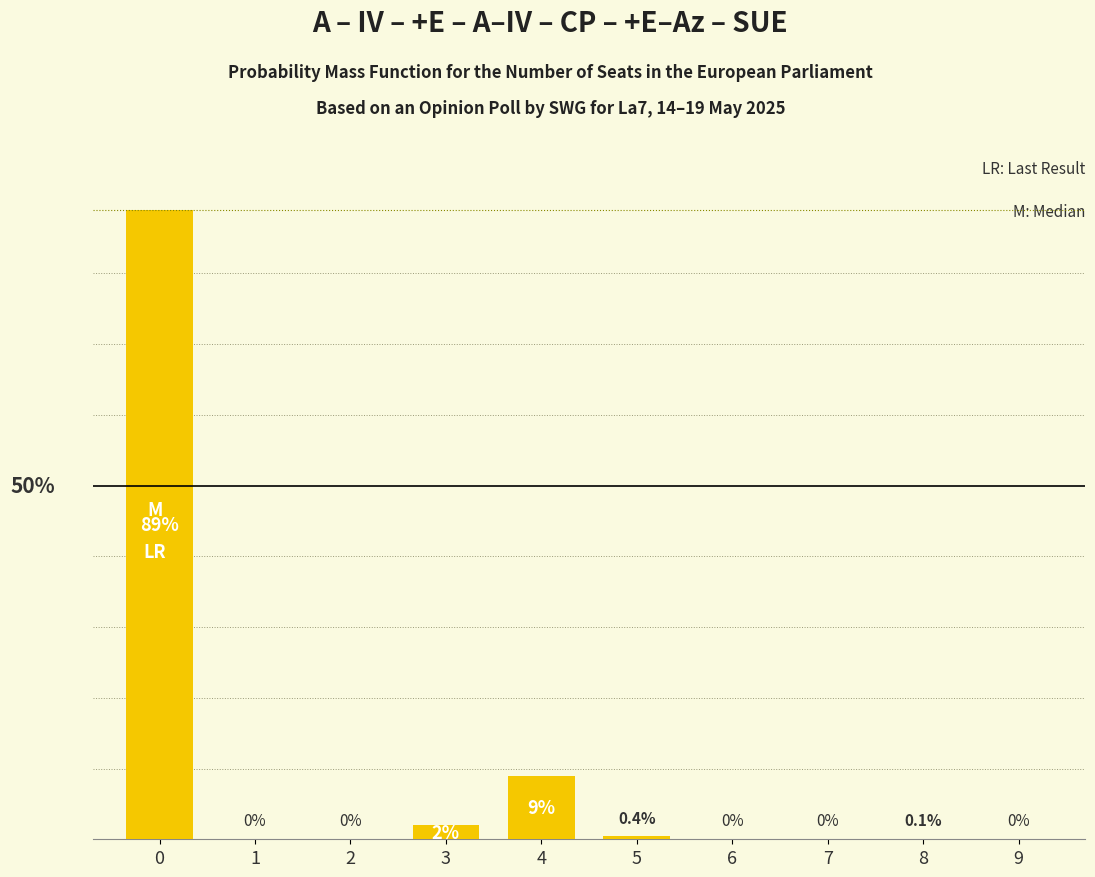

What is the change in value from 0 to 6?

-89.0